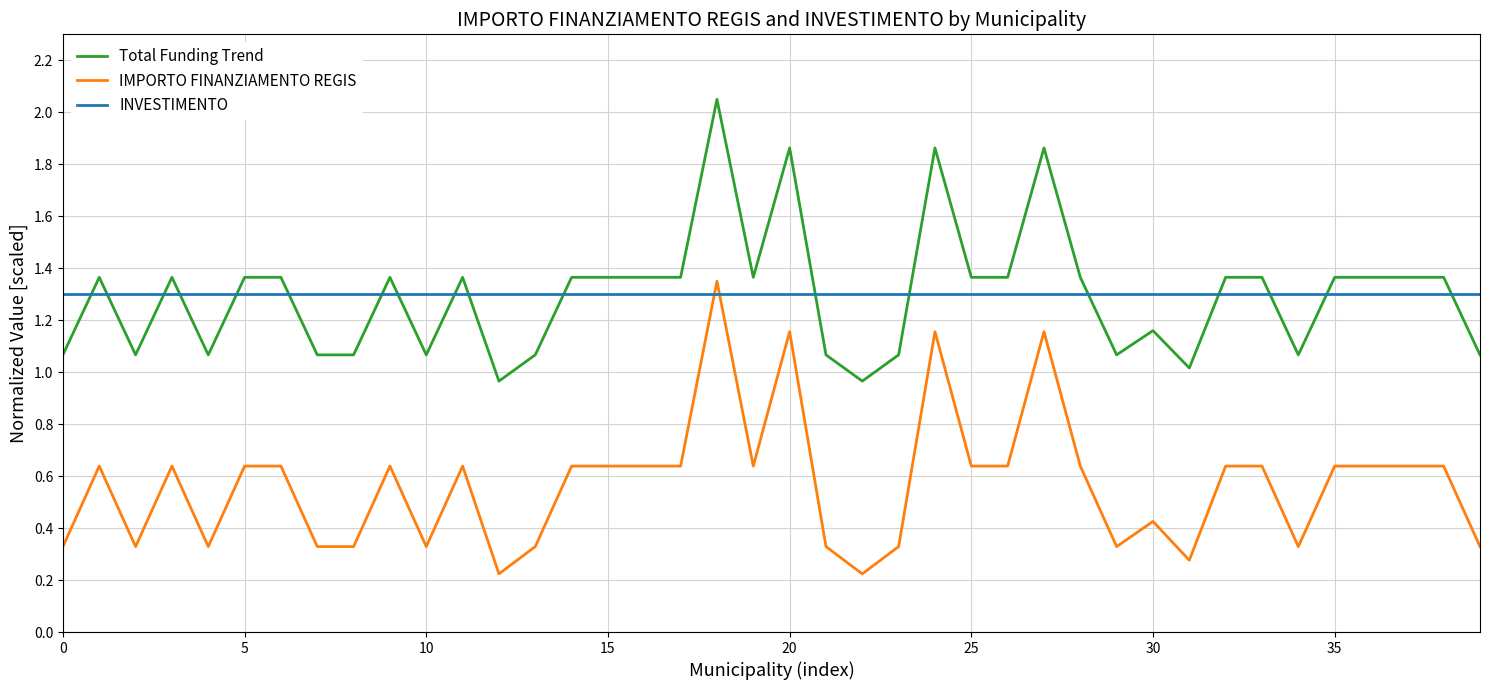

Count the number of data series in this chart.

3